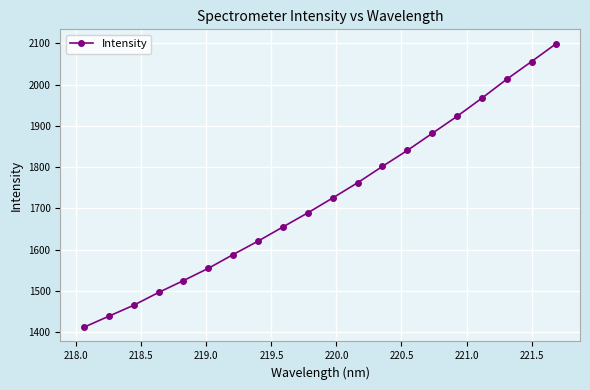

Does the chart display data point markers on the line(s)?

Yes